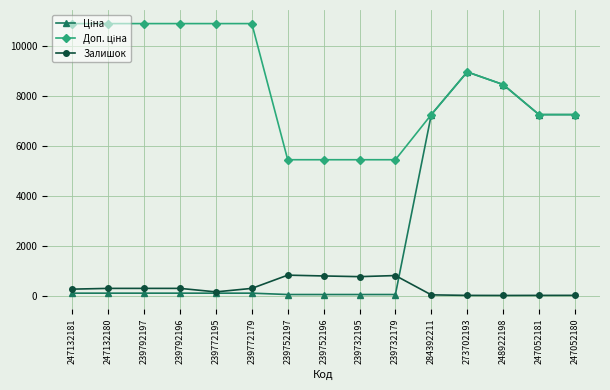

Is it true that Залишок equals 21.0 at 247052180?

True